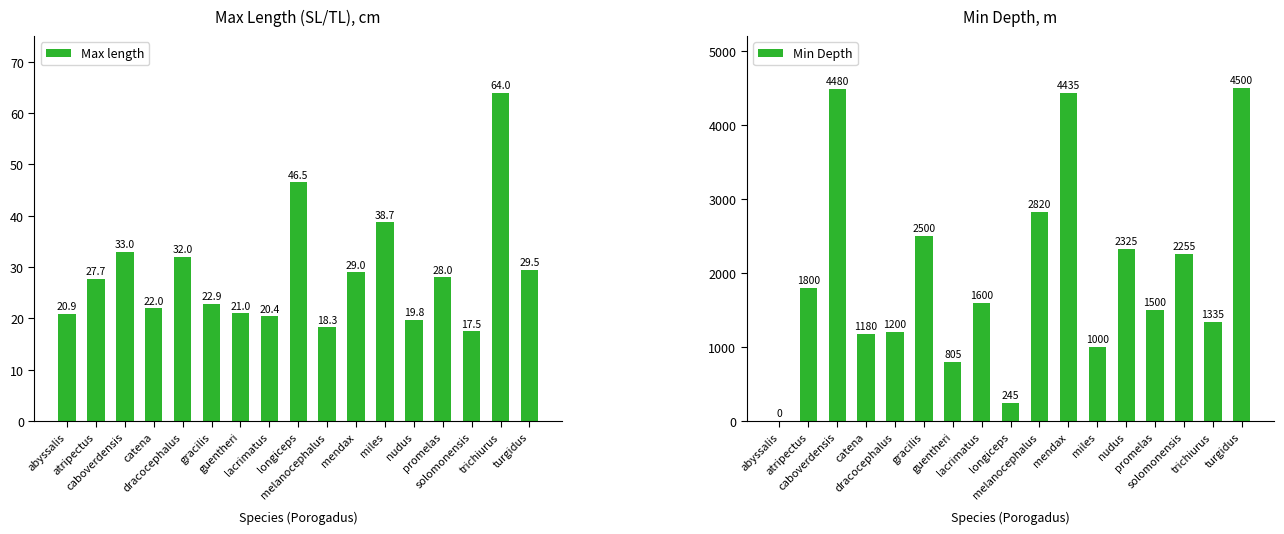

What is the value of the Max length bar at the 8th from the left?

20.4